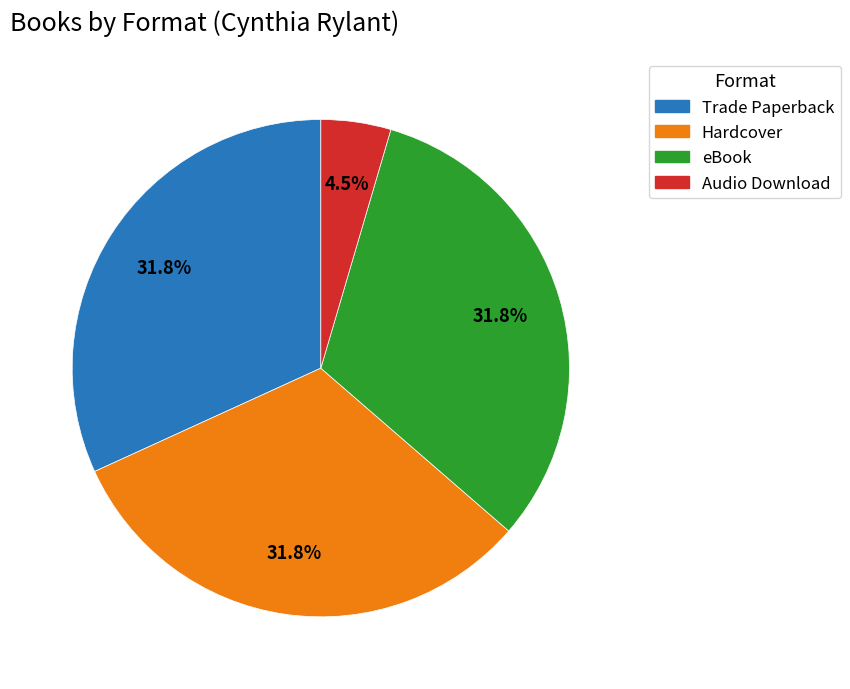

Does Audio Download represent more than half of the total?

No